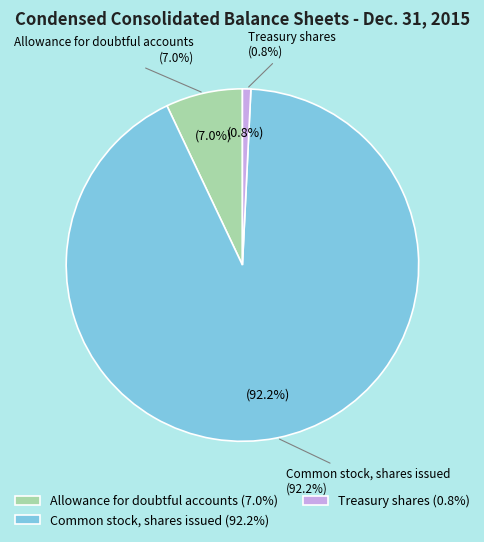

The Common stock, shares issued slice represents 78% of the pie. True or false?

False